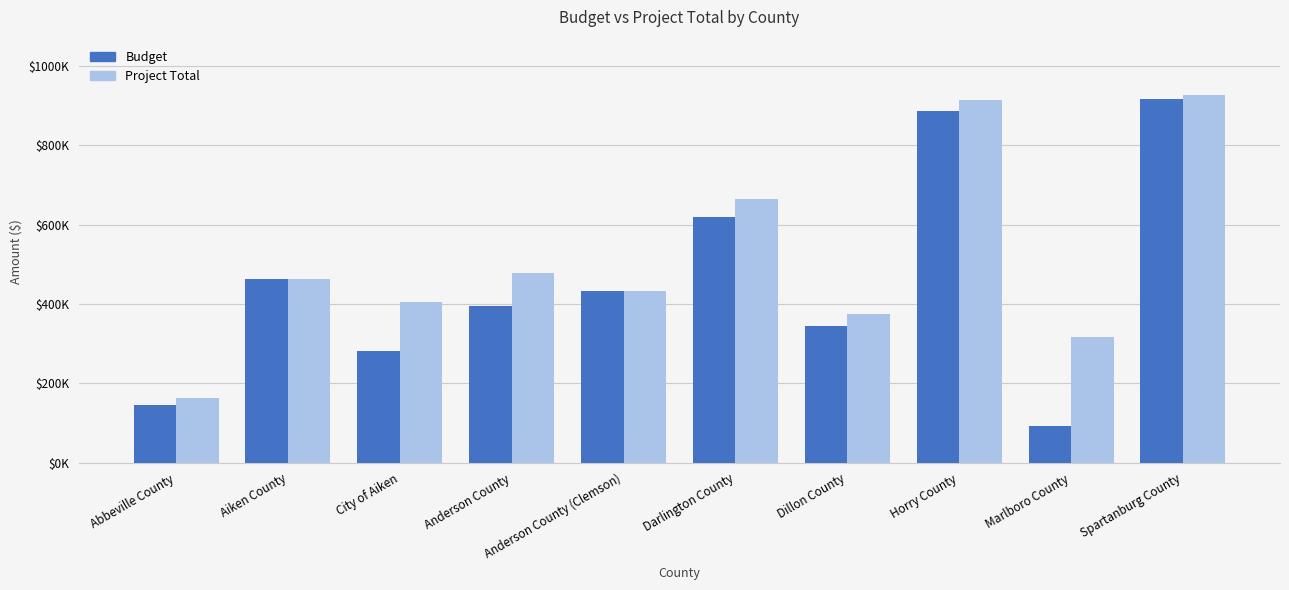

At which category is the sum across all series the highest?

Spartanburg County